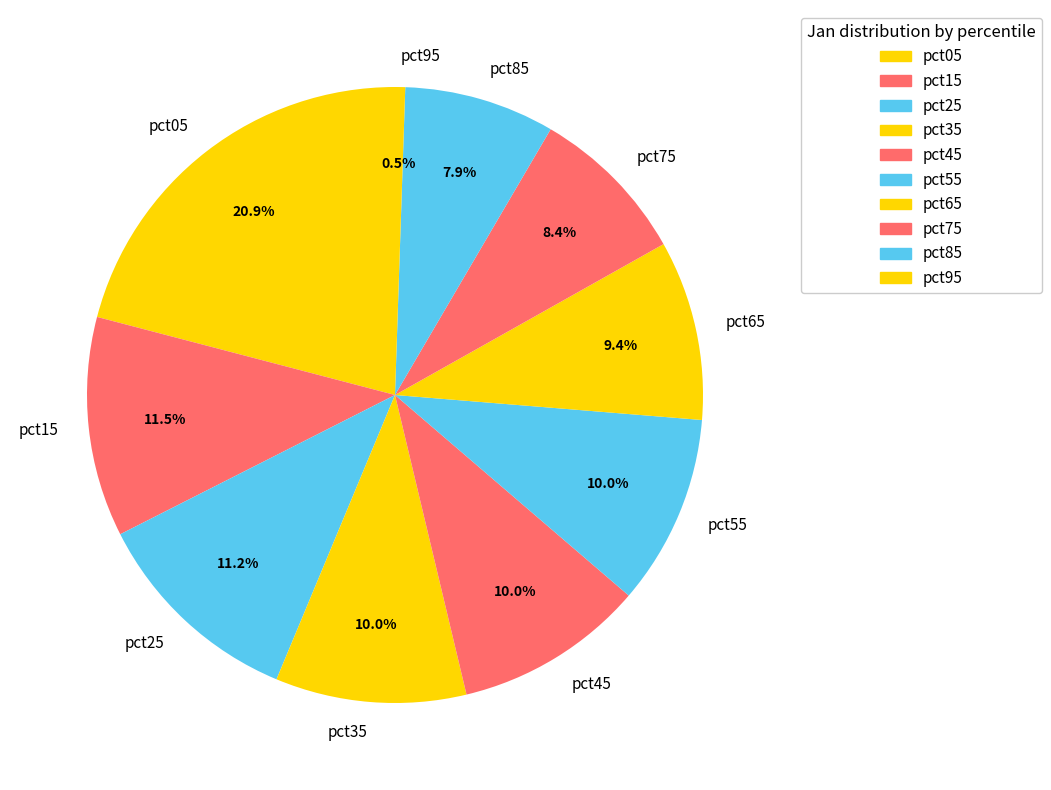

Is there any slice that represents more than half of the pie?

No